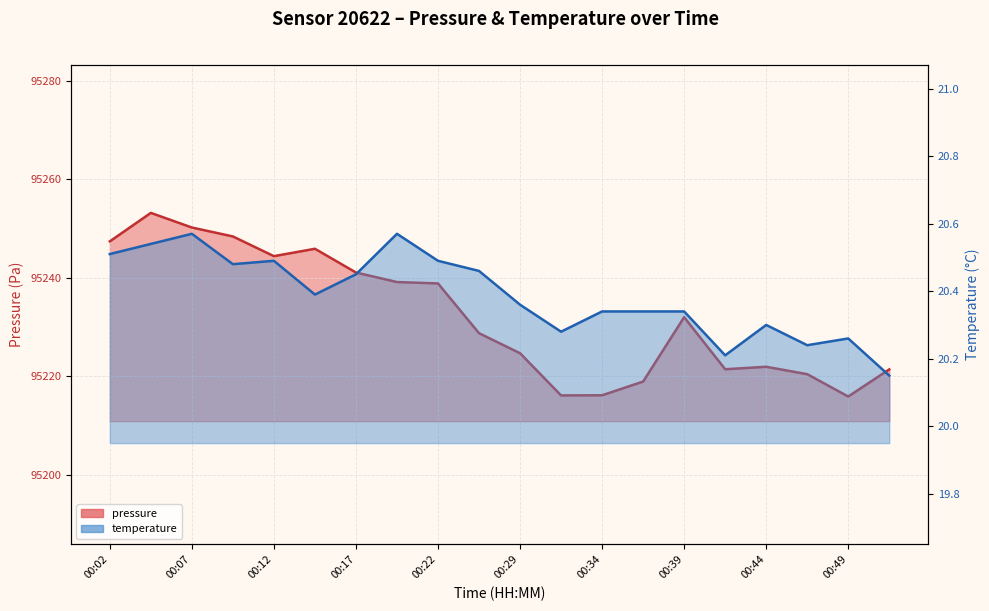

Which series changed the most between 00:02 and 00:22?

pressure